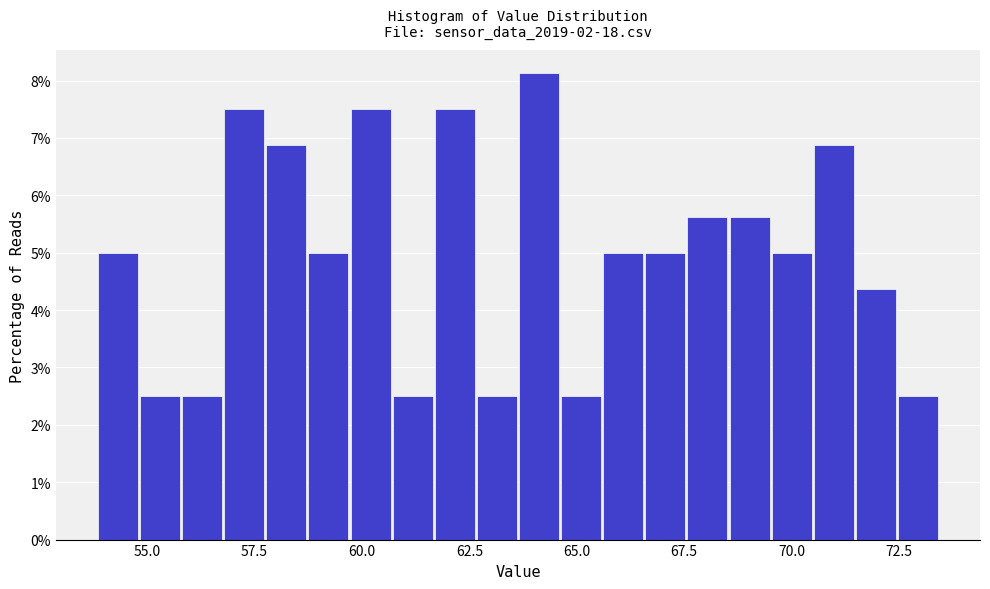

Around what value on the x-axis is the tallest bar? Give the approximate position of its centre, as read against the axis.

64.0